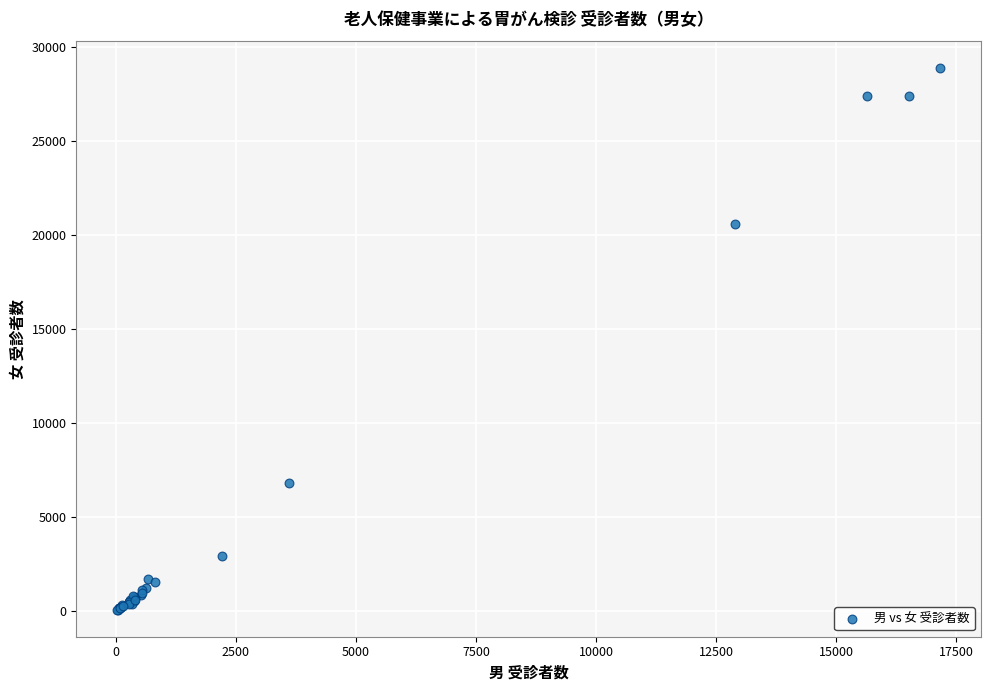

What Y value in the scatter plot is closest to 14478?

20597